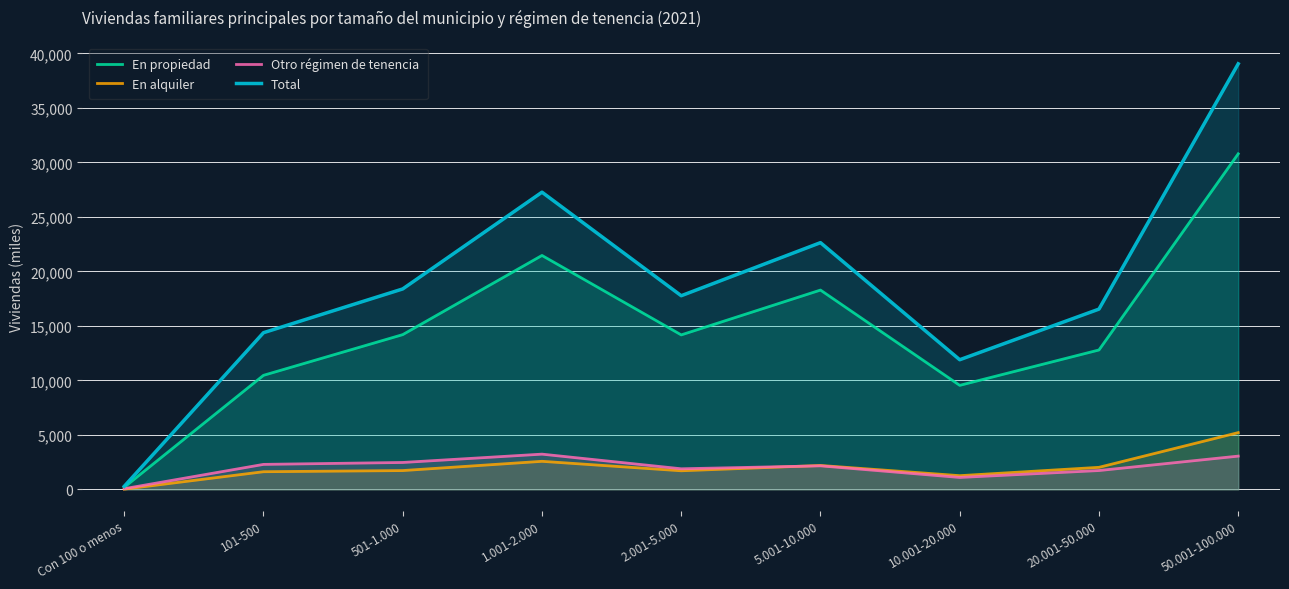

How many data points does each series have?

9